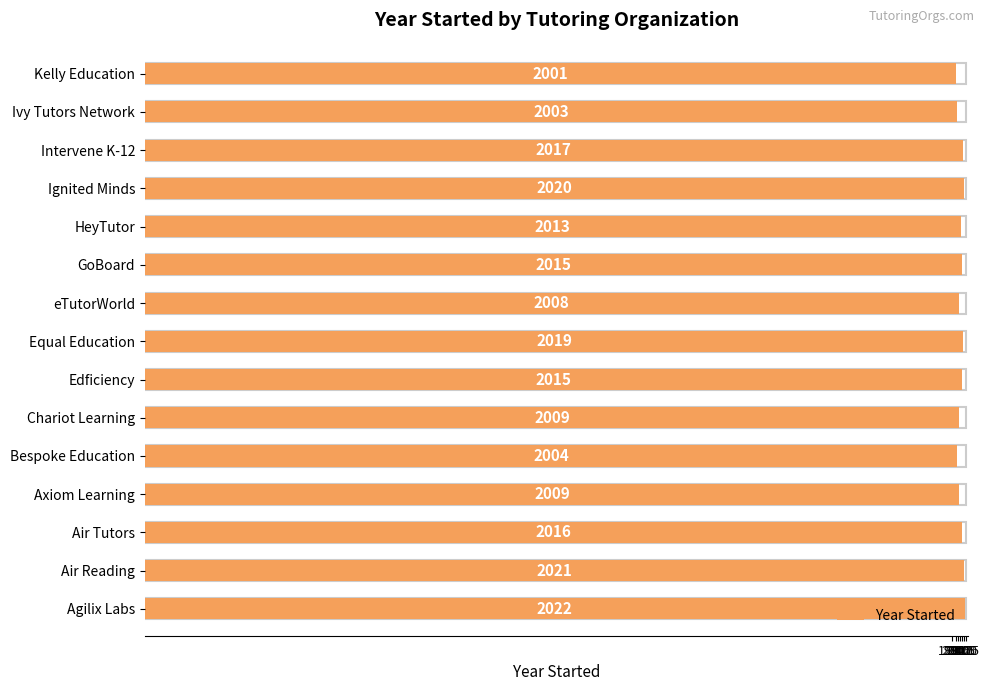

Are the bars grouped side by side (vs. stacked)?

No